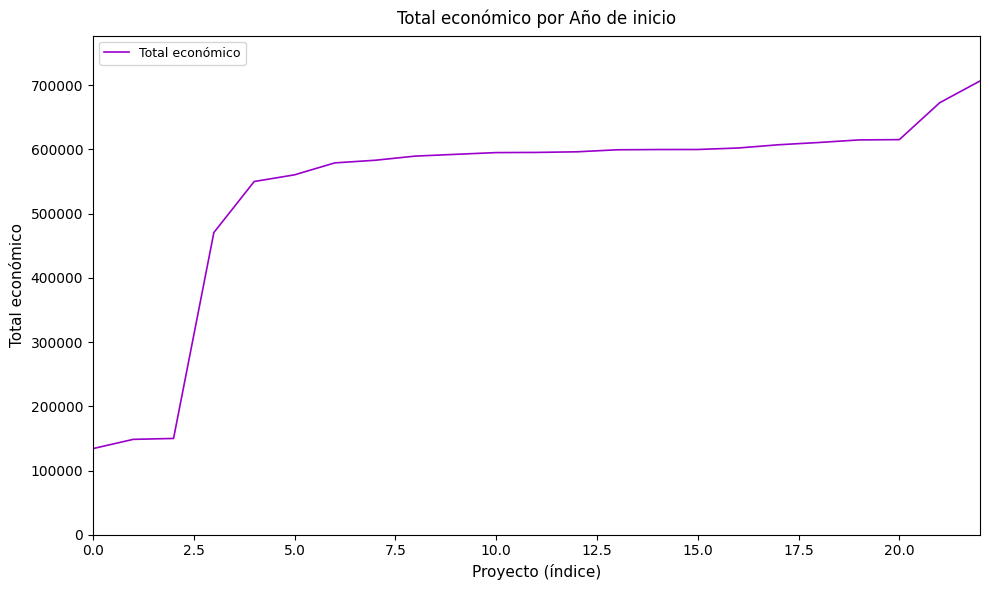

What is the smallest value displayed?

134112.0